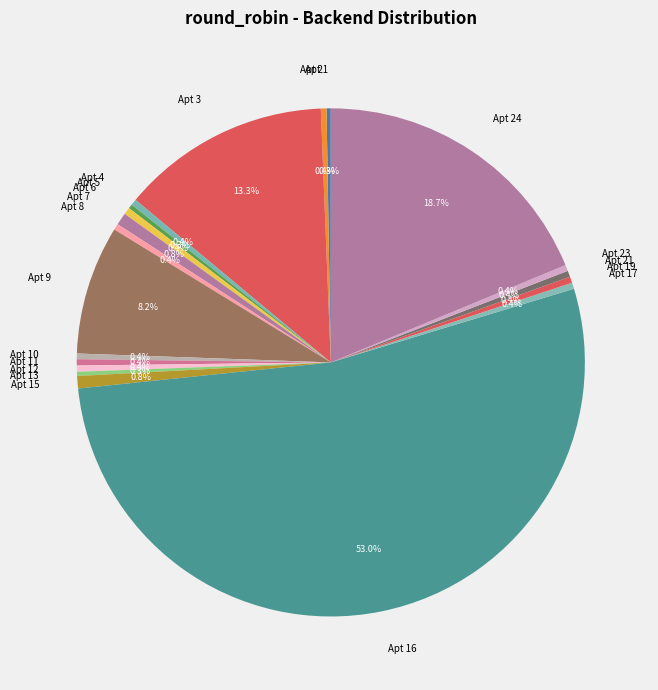

Does any single category account for the majority?

Yes